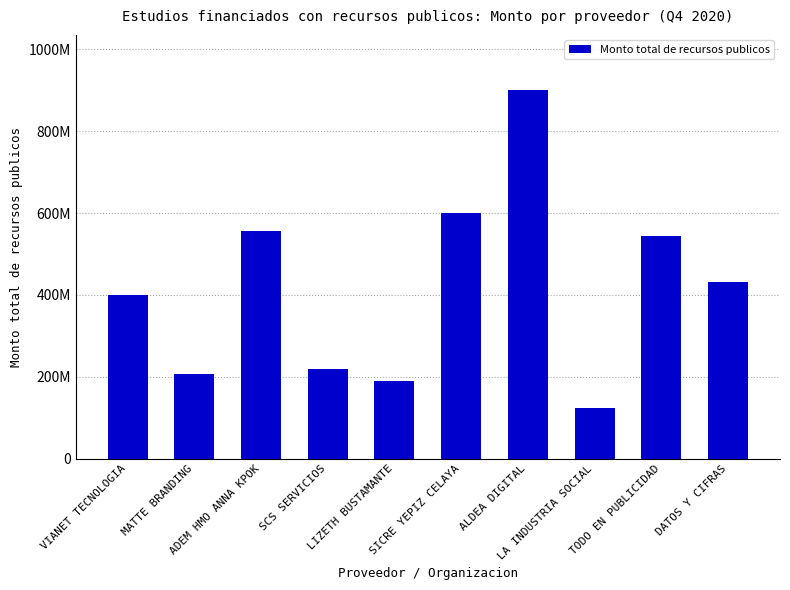

Reading right to left, extract all data points from this chart.

DATOS Y CIFRAS=432000000	TODO EN PUBLICIDAD=544800000	LA INDUSTRIA SOCIAL=125200000	ALDEA DIGITAL=900000000	SICRE YEPIZ CELAYA=600000000	LIZETH BUSTAMANTE=190000000	SCS SERVICIOS=220400000	ADEM HMO ANNA KPOK=556800000	MATTE BRANDING=206600000	VIANET TECNOLOGIA=400000000